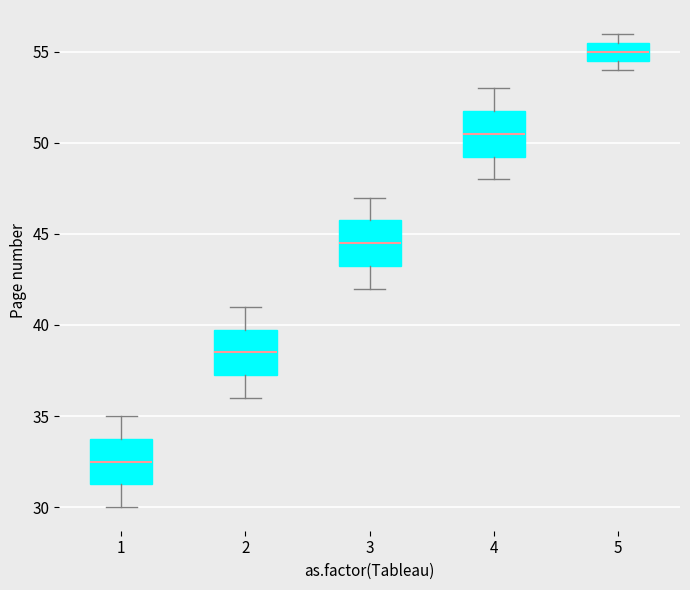

Which box's median line is the lowest?

1